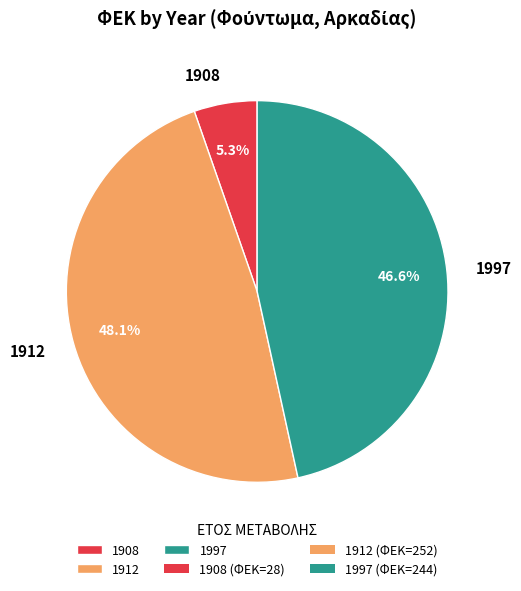

True or false: 1908 accounts for 1% of the total.

False